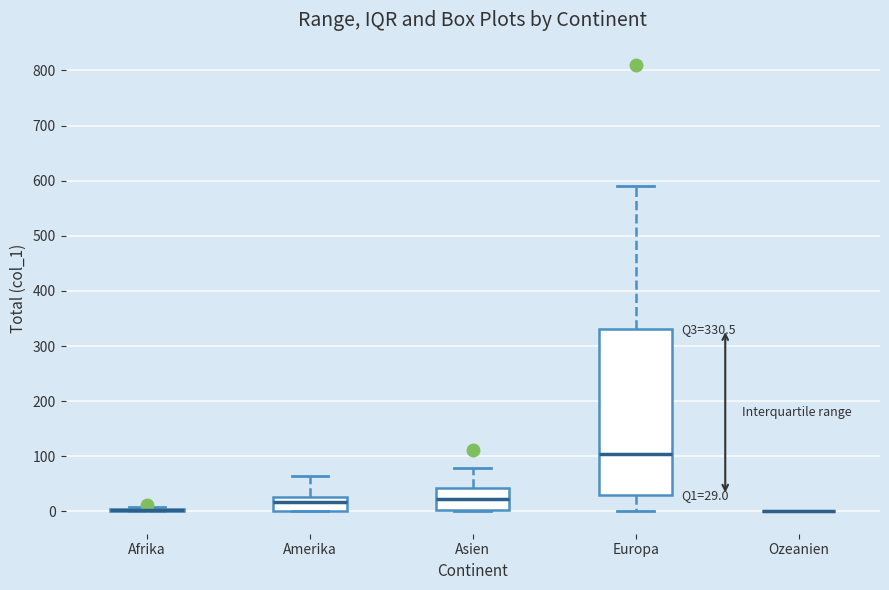

Comparing the boxes themselves (not the whiskers), which one is the tallest?

Europa